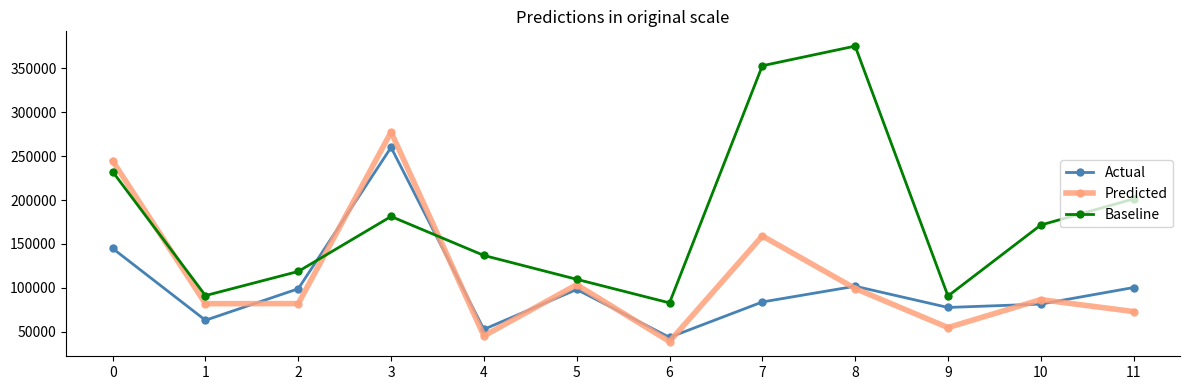

Which category has the highest value in the Predicted series?

3